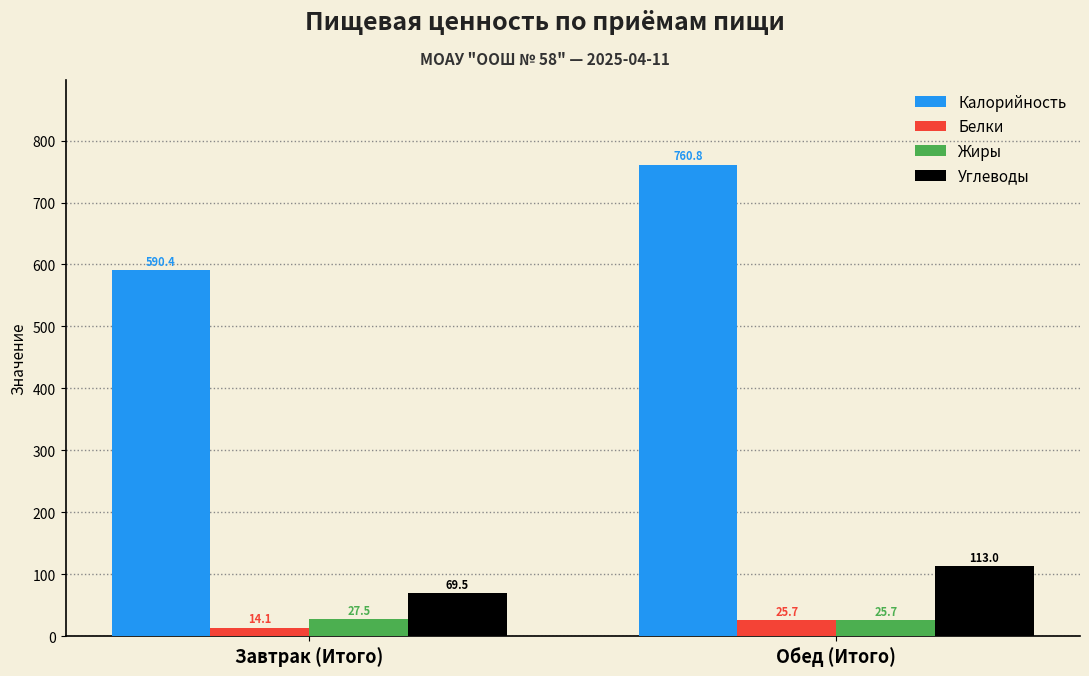

Are the bars horizontal?

No